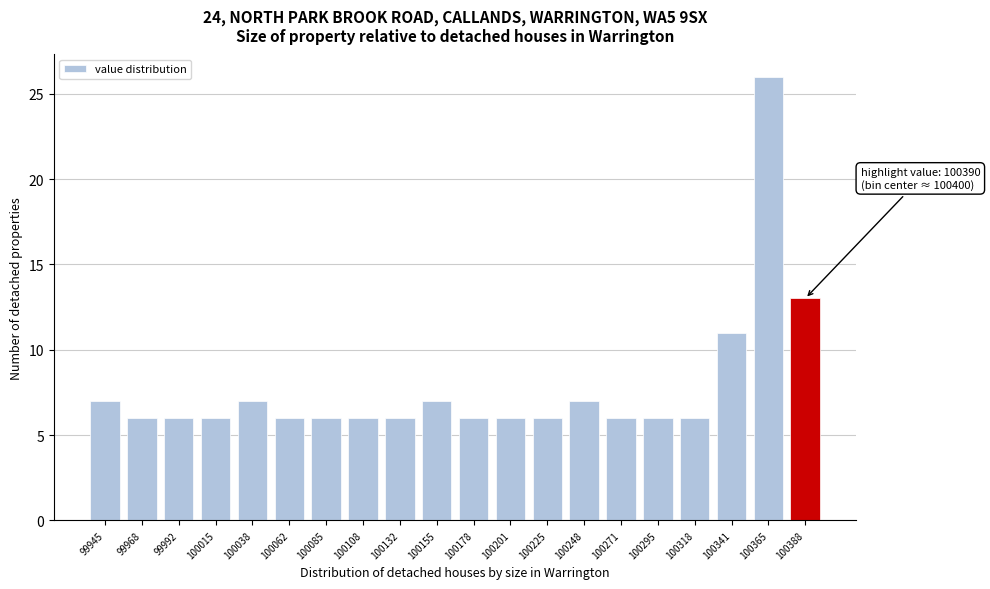

Reading left to right, list all the values displayed in this chart.

7	6	6	6	7	6	6	6	6	7	6	6	6	7	6	6	6	11	26	13